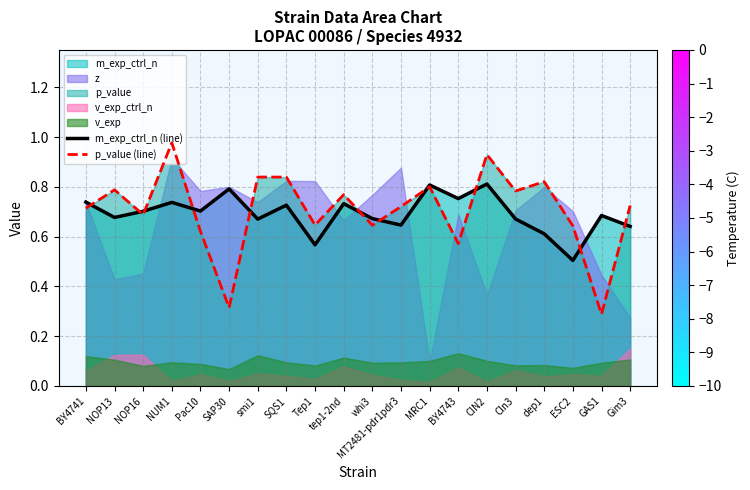

Which series has the largest total across all categories?

p_value (line)